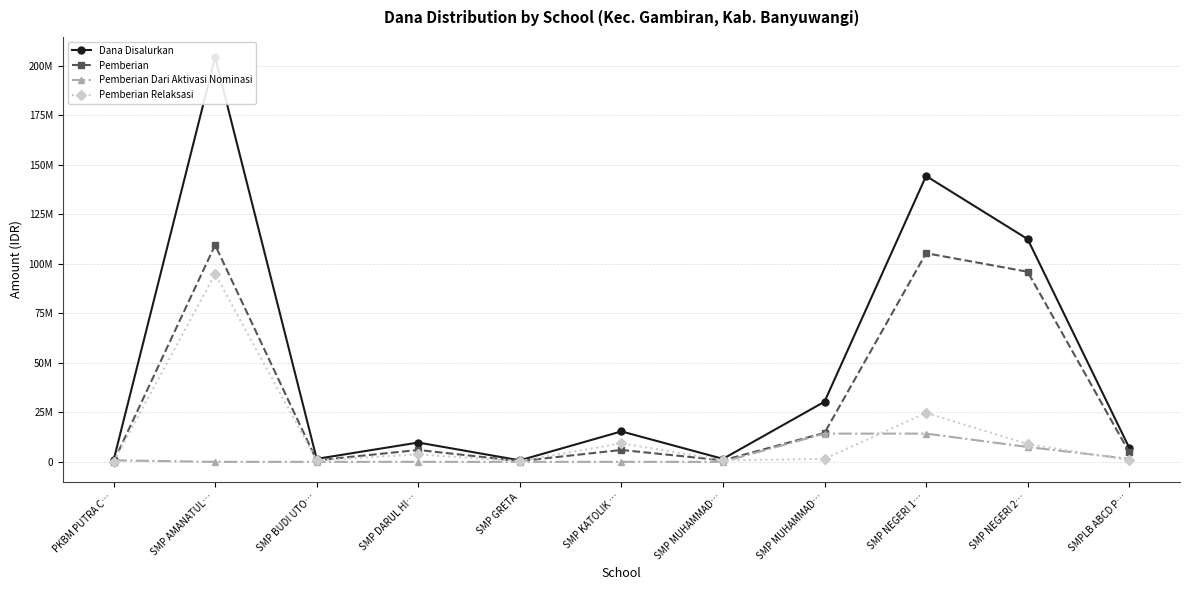

Which label corresponds to the smallest value in the chart?

PKBM PUTRA C…